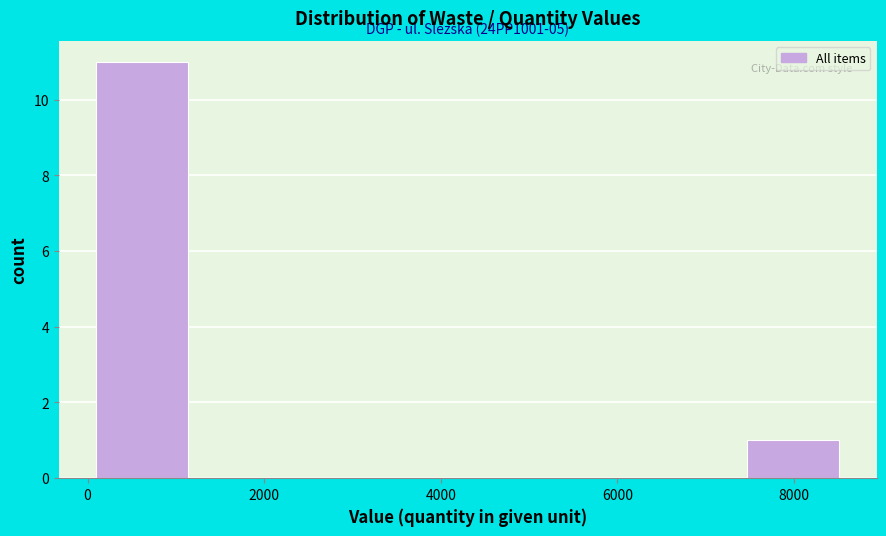

Which range on the x-axis has the tallest bar?

0 to 1200